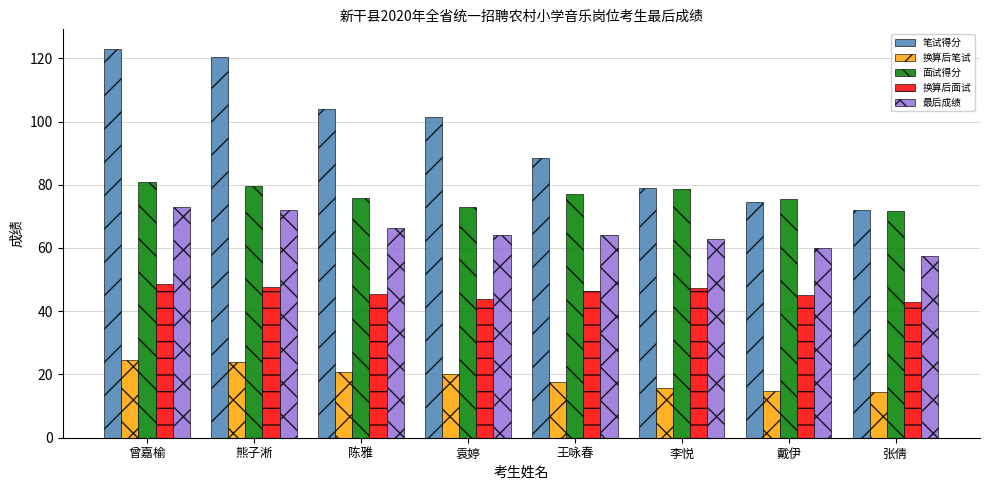

How many groups of bars are there?

8